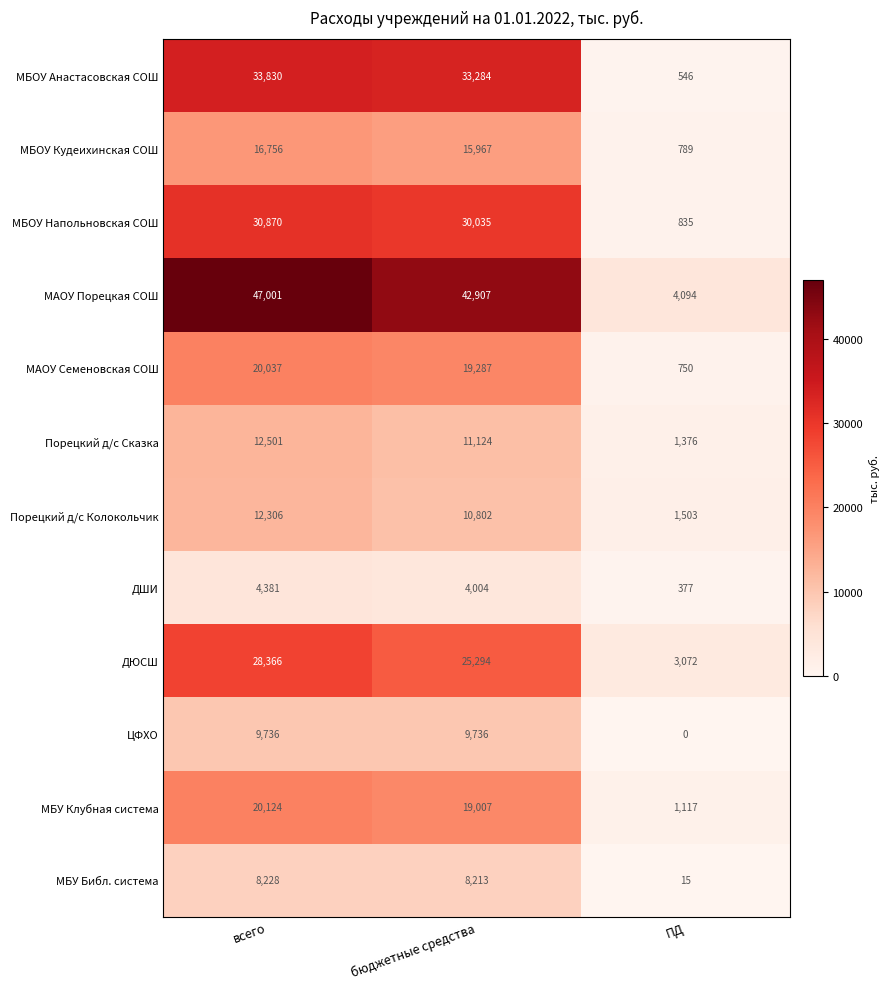

What is the difference between the ДЮСШ values at всего and ПД?

25294